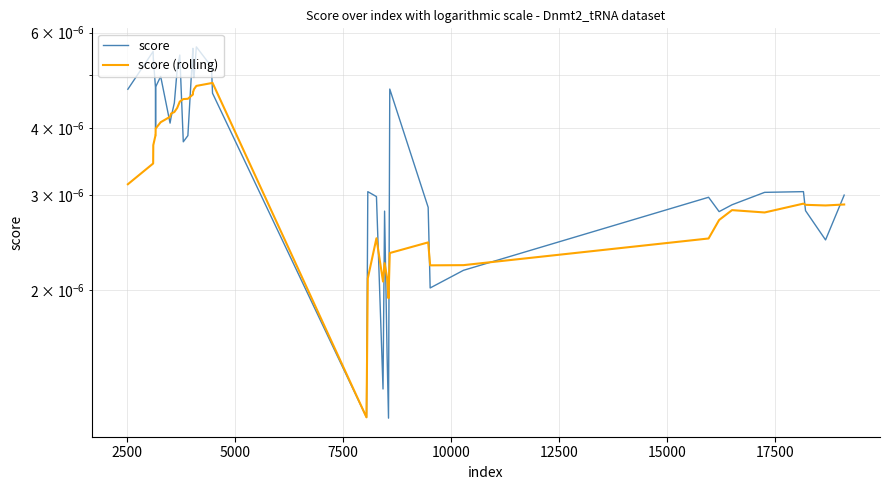

True or false: score and score (rolling) intersect in this chart.

True